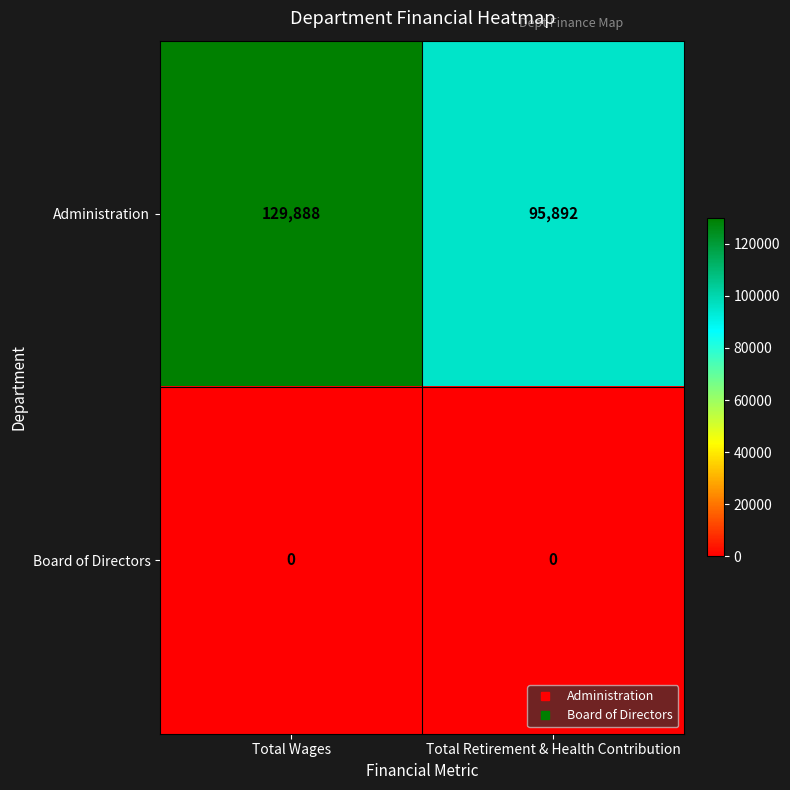

Which series has the largest total across all categories?

Administration